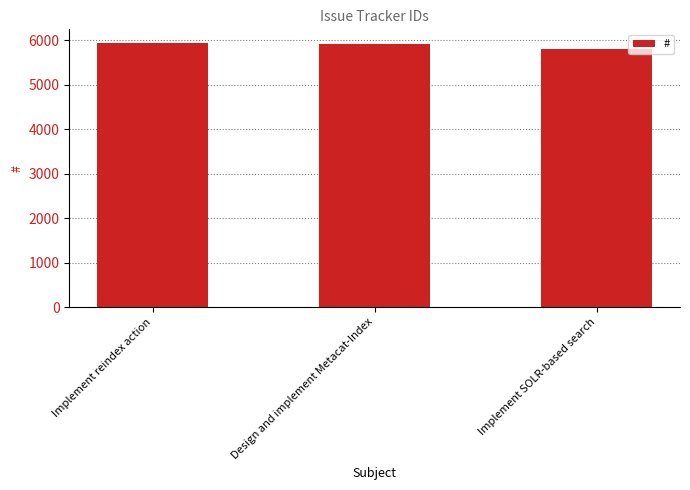

How many categories are shown in the chart?

3